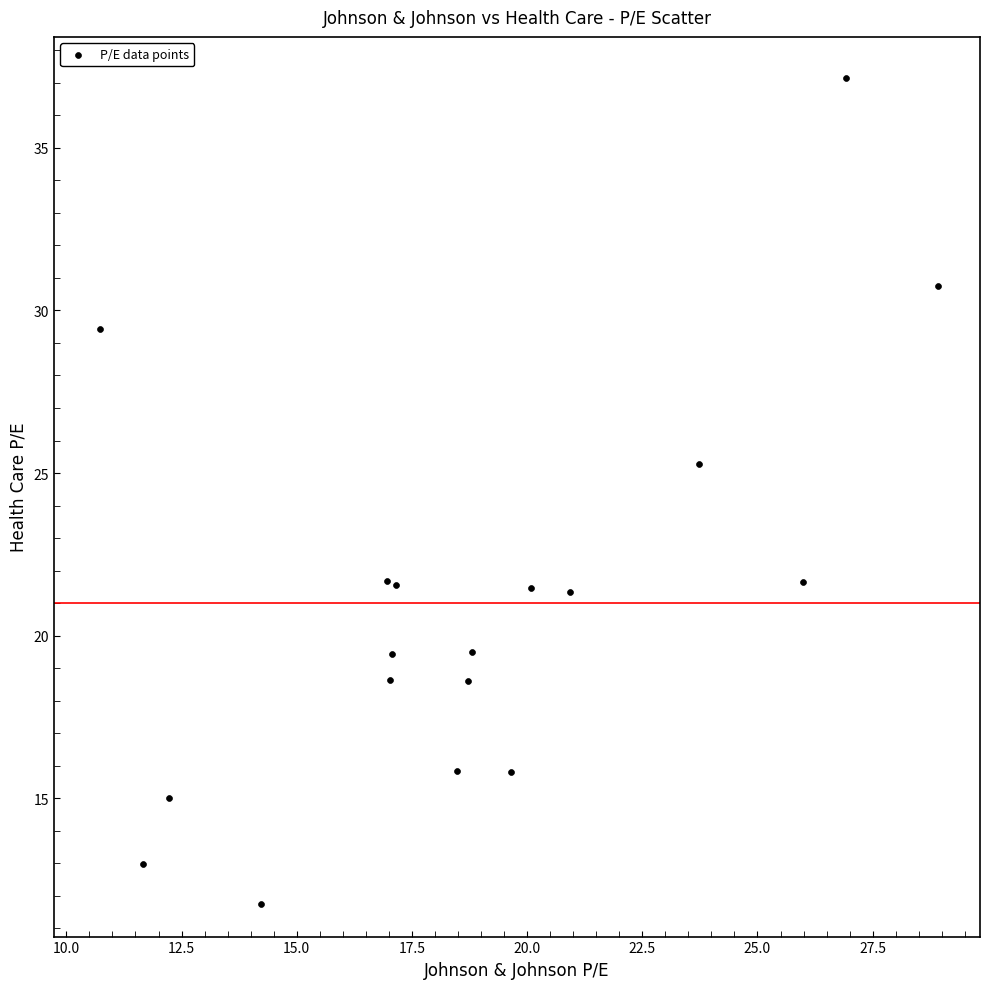

What Y value in the scatter plot is closest to 24?

25.3